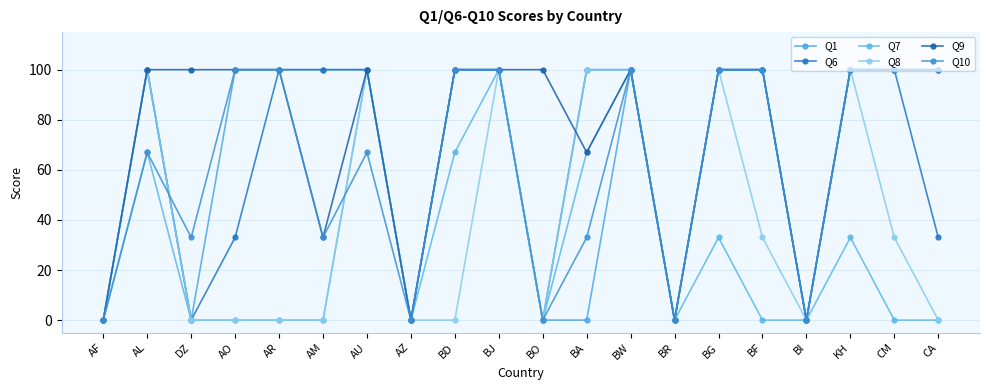

Between BO and CA, which series saw the biggest shift?

Q1